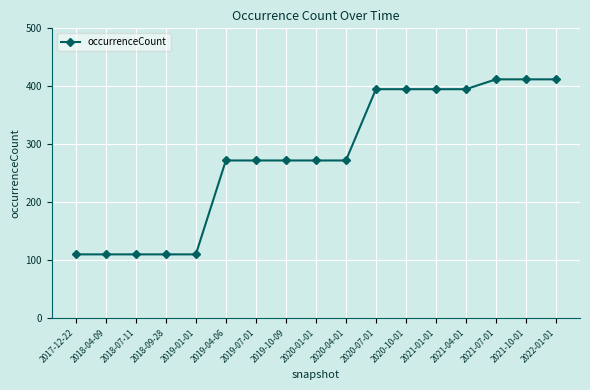

What is the minimum value shown in the chart?

110